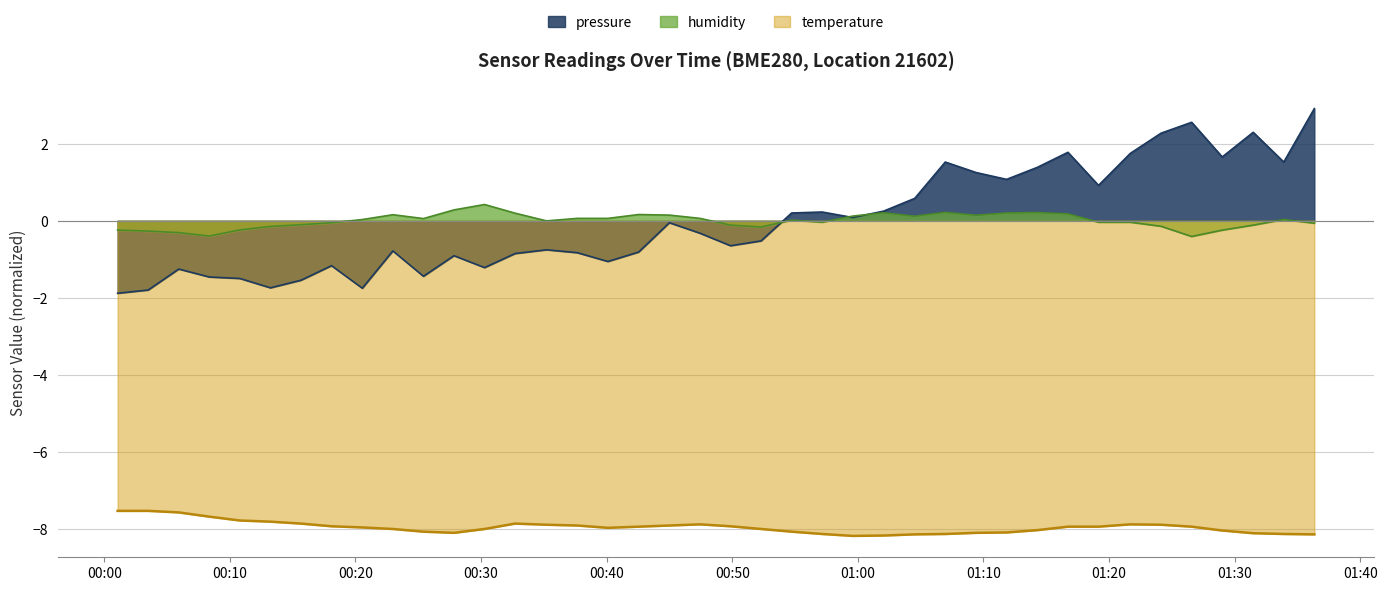

Which series has the largest range (max minus min)?

pressure